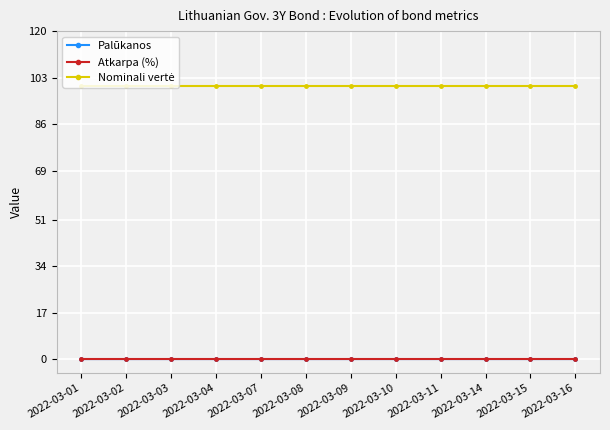

At how many categories does at least one series exceed 40?

12